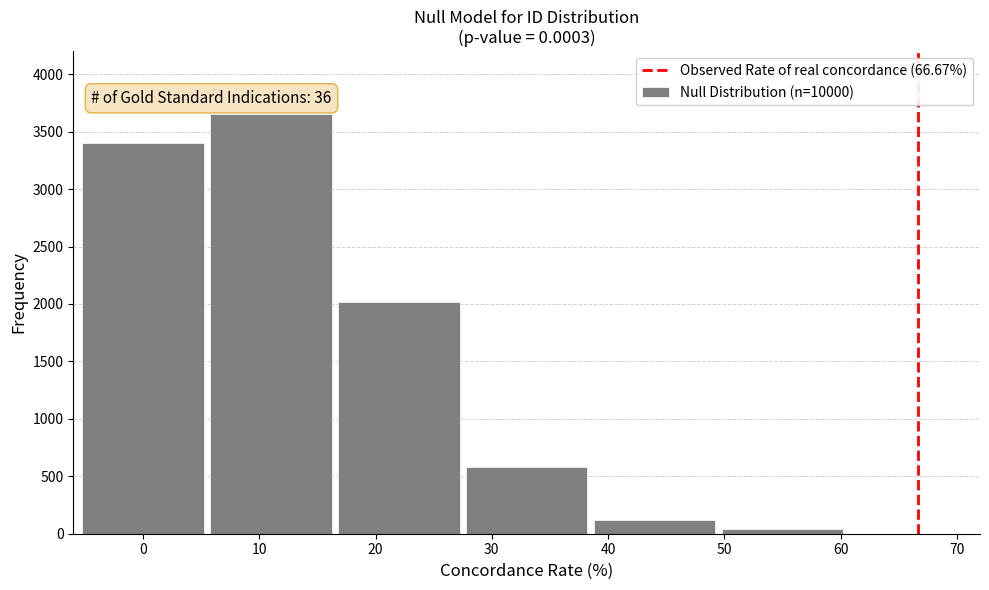

Reading right to left, extract all data points from this chart.

70=0	50=40	40=120	30=580	20=2020	10=3650	0=3400